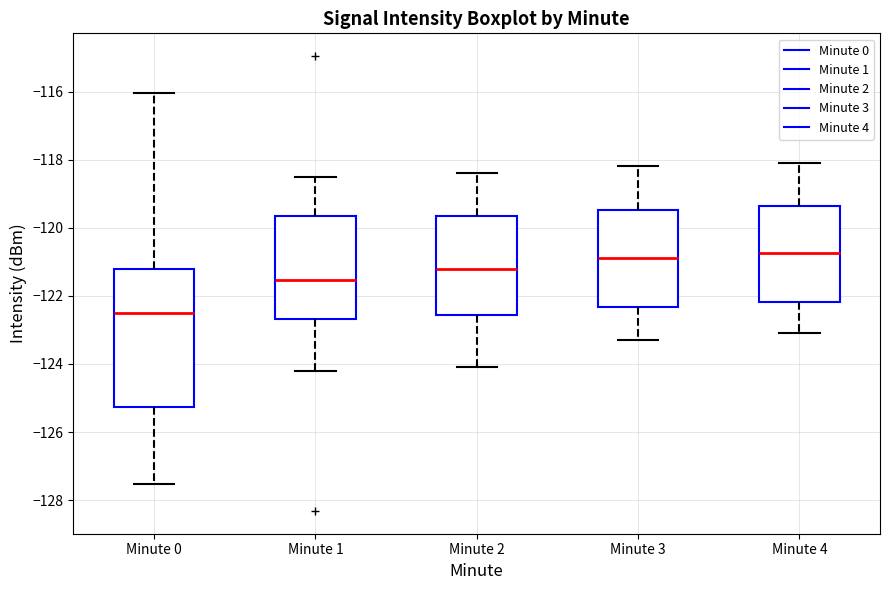

Comparing the boxes themselves (not the whiskers), which one is the tallest?

Minute 0